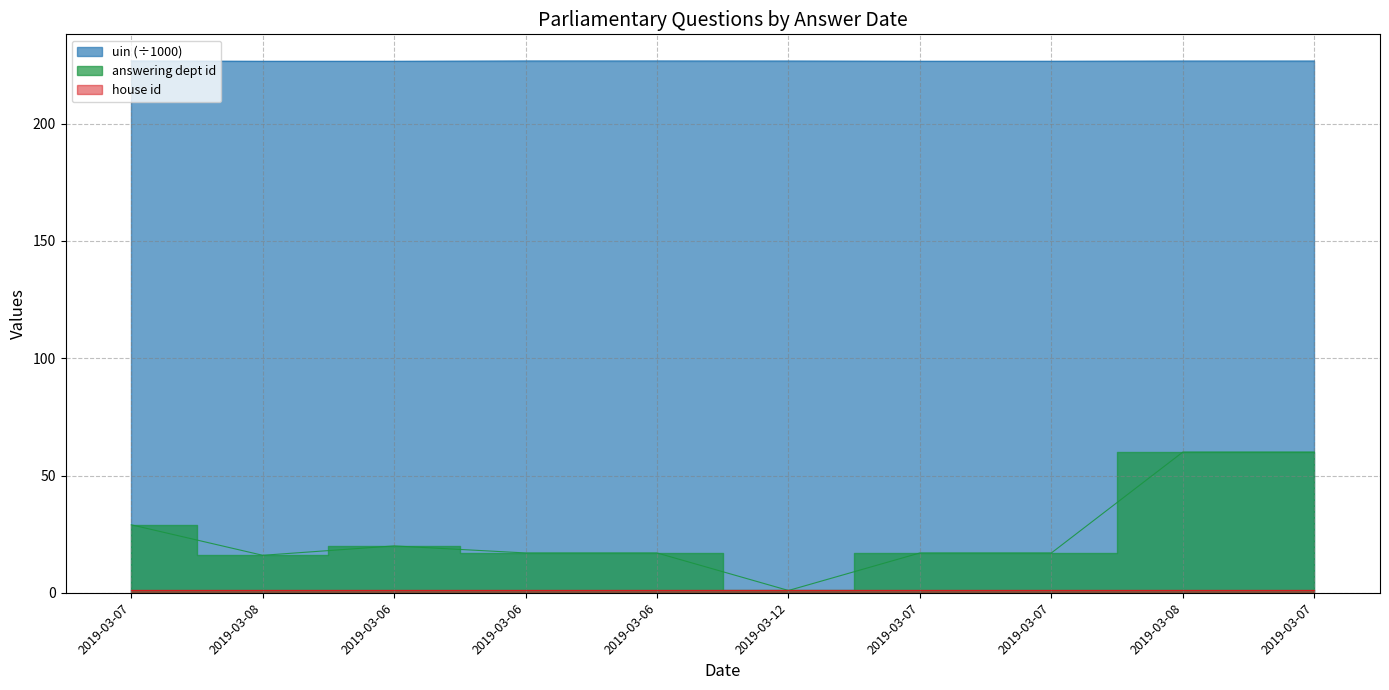

What is the total value across all series at 2019-03-07?

255.7